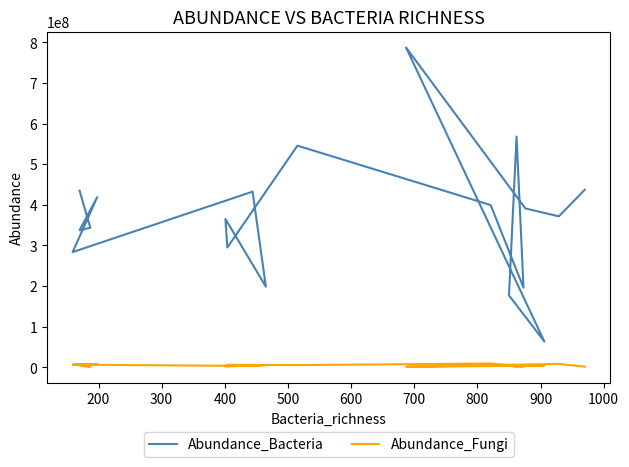

What is the difference between the second highest and minimum values in the Abundance_Bacteria series?

504444434.0